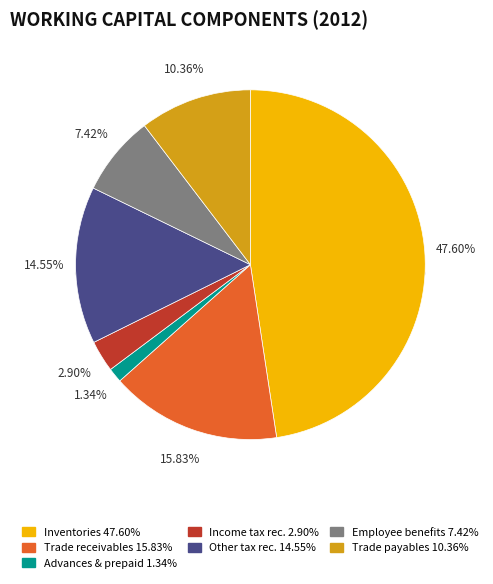

How many slices are in this pie chart?

7